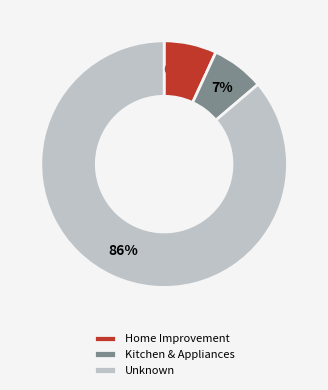

How many slices are in this pie chart?

3